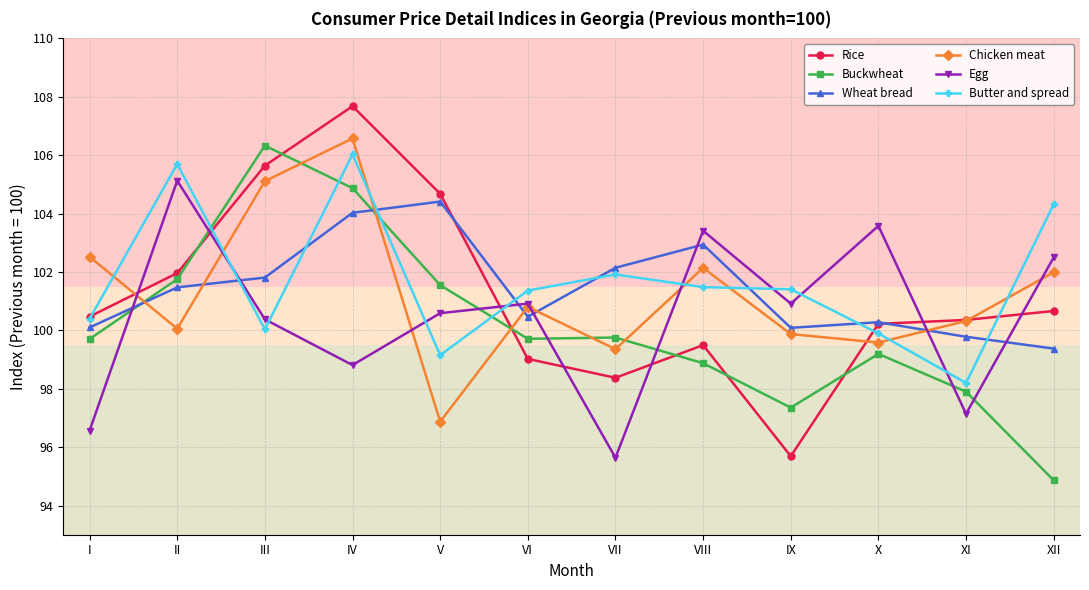

Which series has the largest range (max minus min)?

Rice